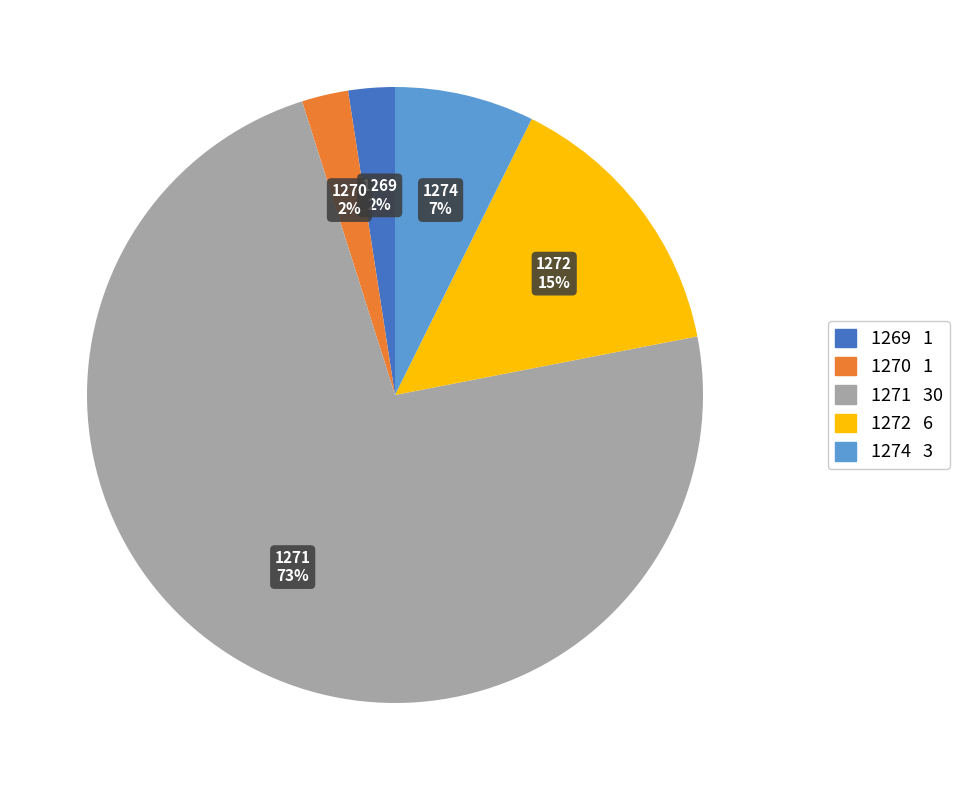

Which slice is the largest?

1271